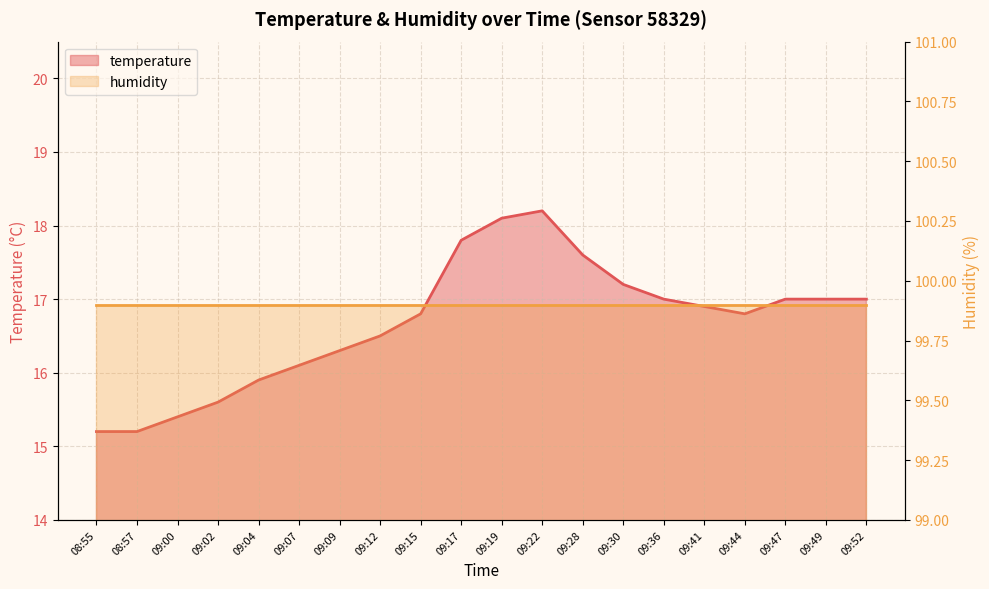

True or false: the data has more than 1 interior local peaks.

False